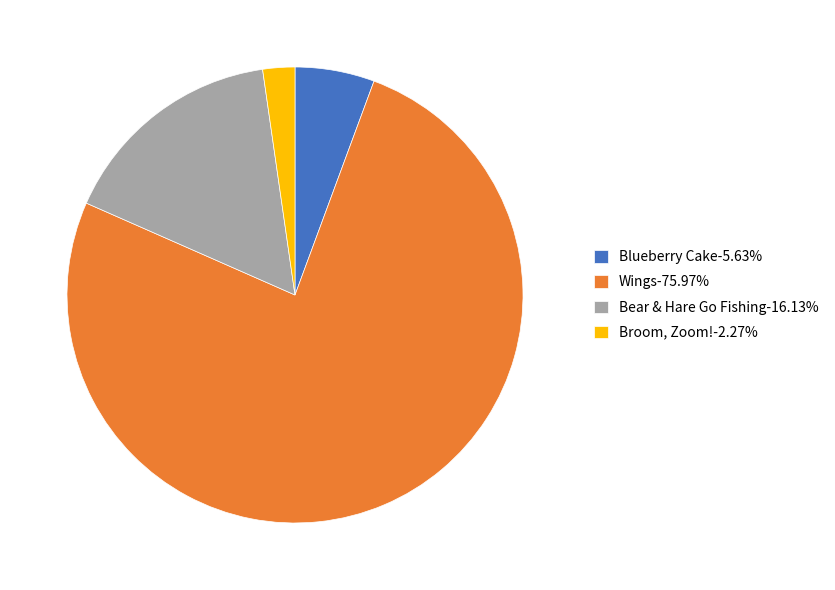

The Blueberry Cake slice represents 6% of the pie. True or false?

True